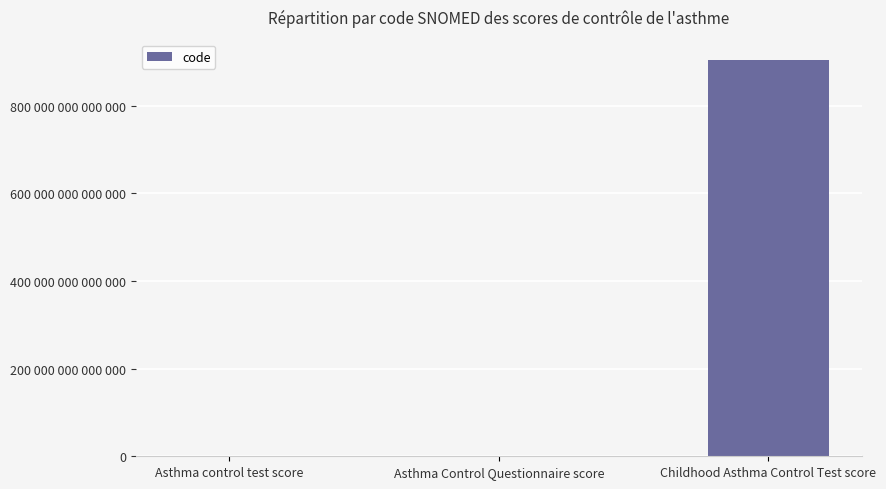

The chart shows a value of 905301000000103 at Childhood Asthma Control Test score. True or false?

True